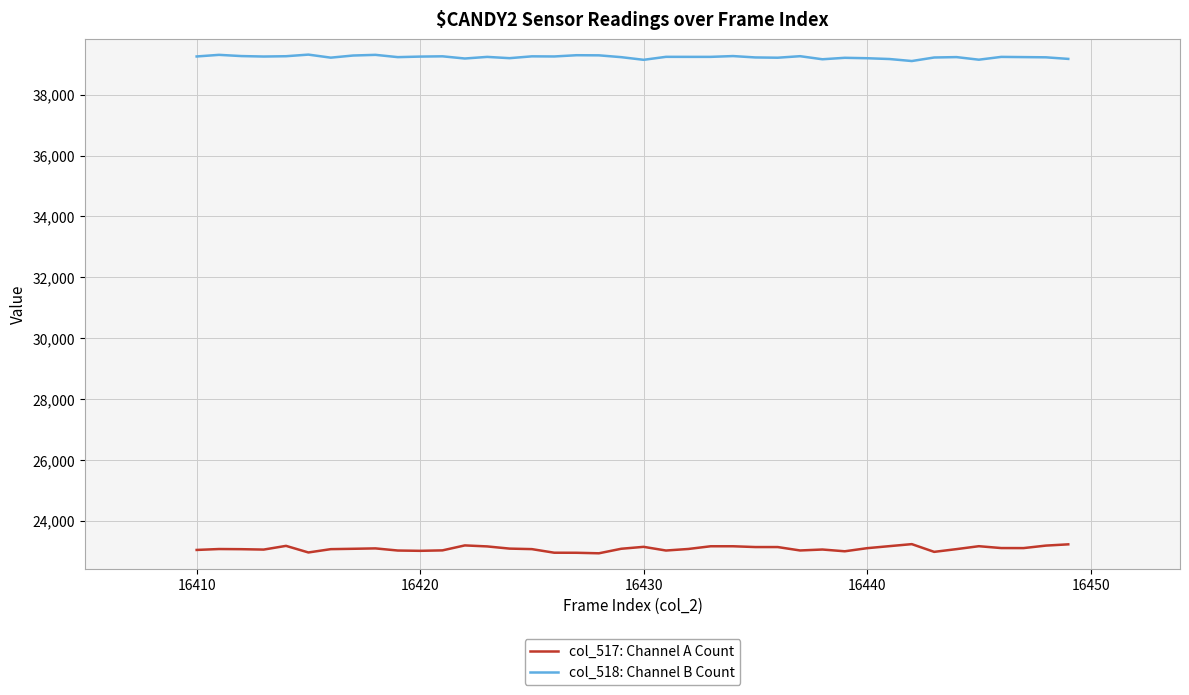

Which series has the largest total across all categories?

col_518: Channel B Count